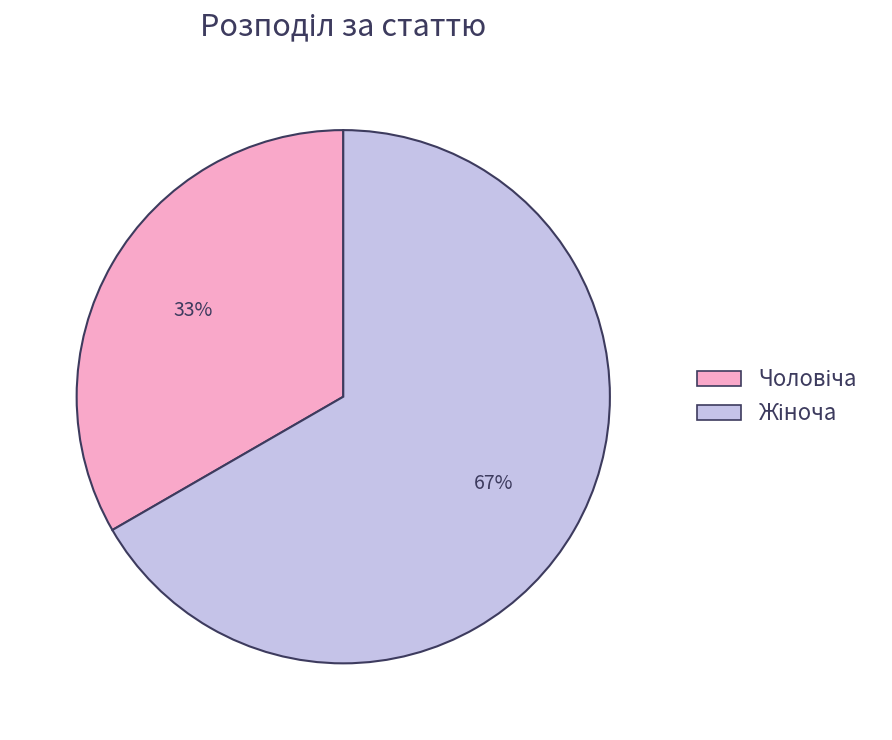

To the nearest percent, what is the average slice percentage?

50%